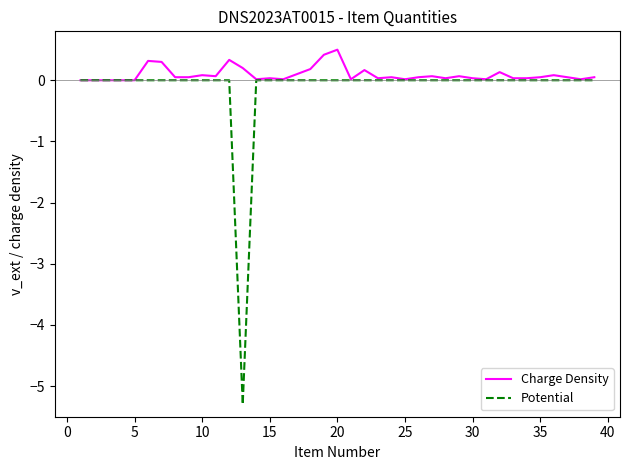

What is the sum of all Potential values?

-5.3